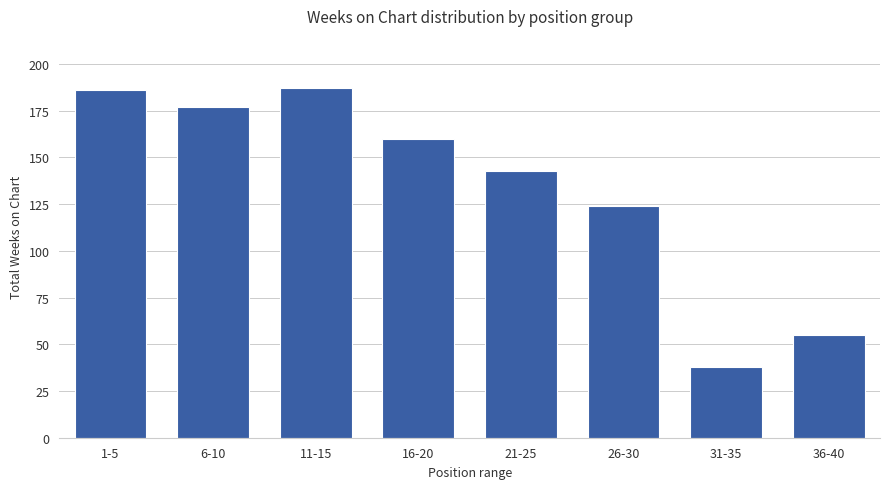

What is the label of the 7th bar from the right?

6-10